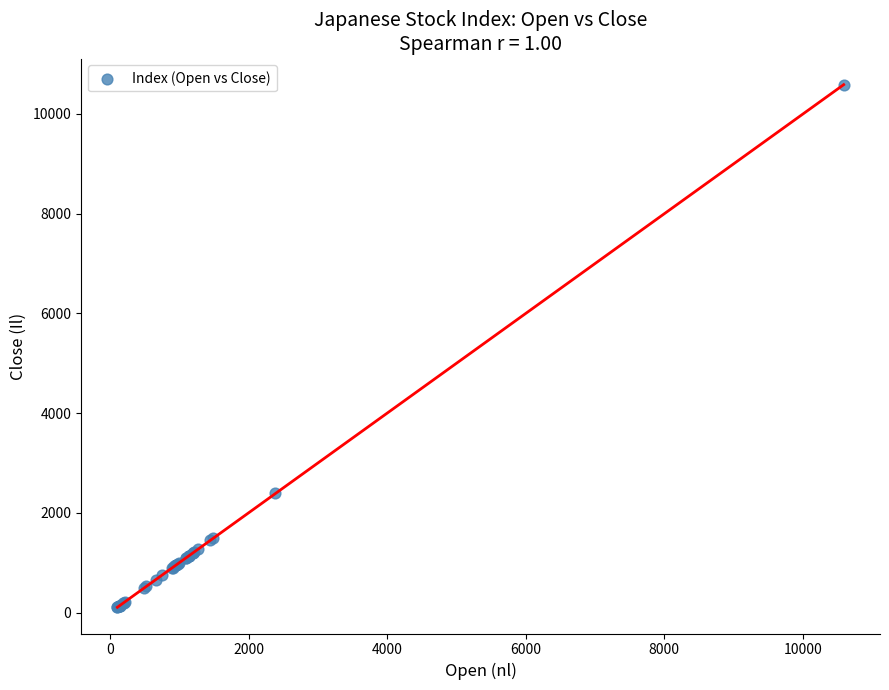

What Y value in the scatter plot is closest to 5341?

2399.5